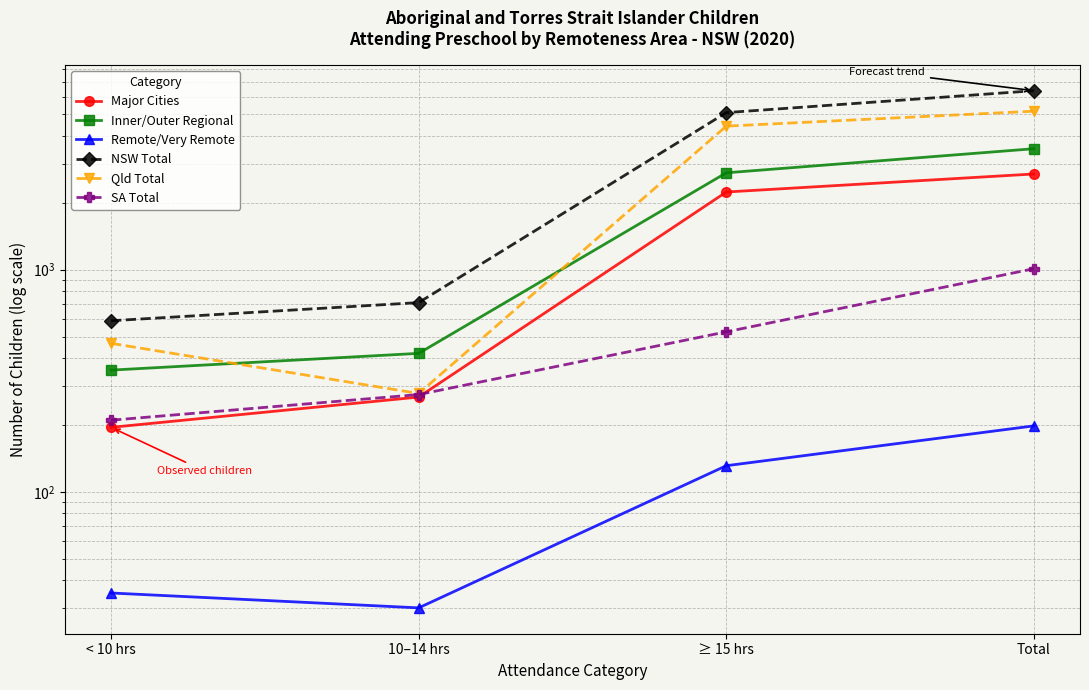

Is the value of Major Cities at < 10 hrs greater than the value of SA Total at ≥ 15 hrs?

No